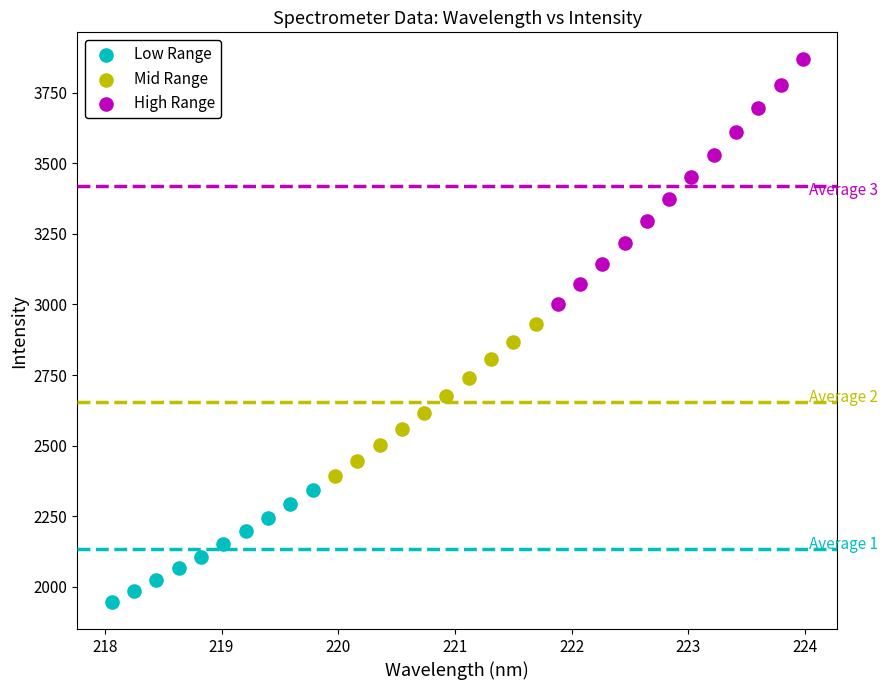

Which series has the largest Y range (max minus min)?

High Range